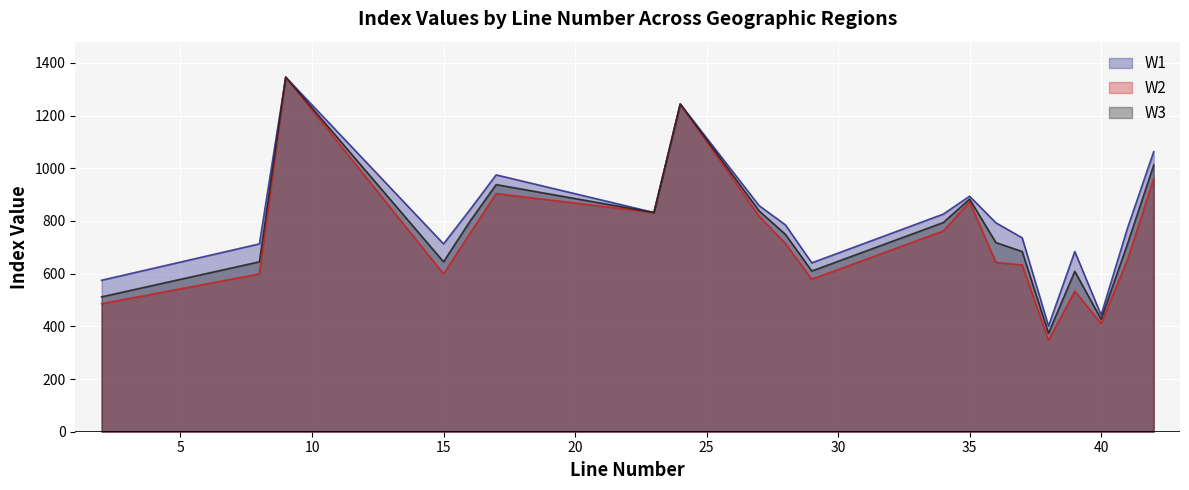

What are all the series names shown in the legend?

W1, W2, W3